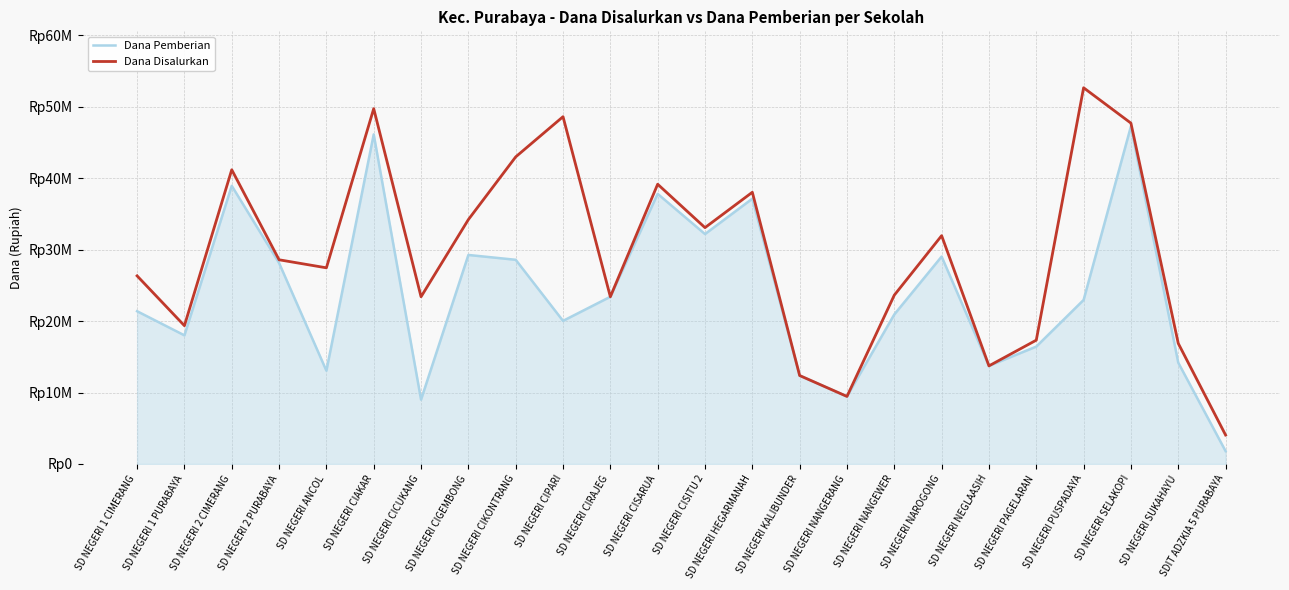

List the series in order of their overall mean, lowest first.

Dana Pemberian, Dana Disalurkan